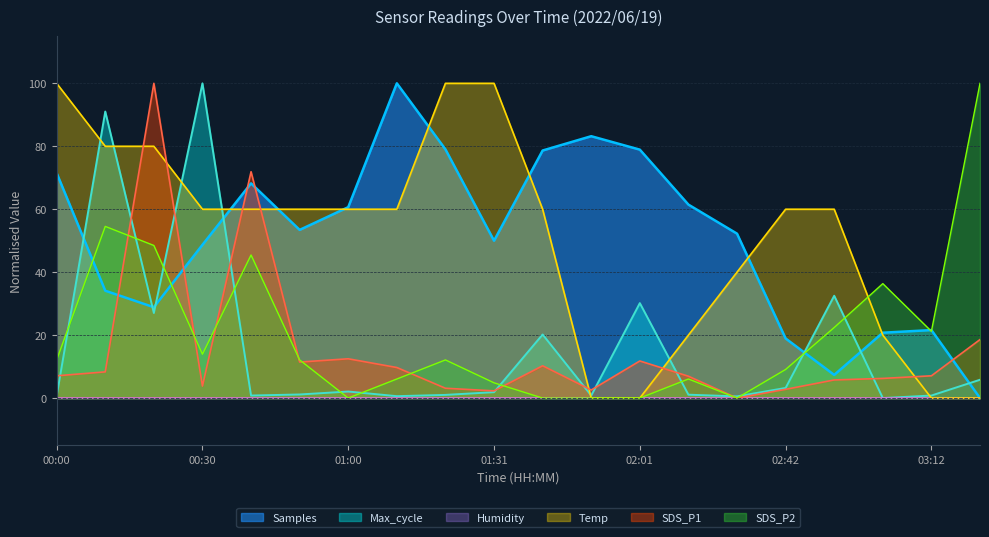

List the labels in order of SDS_P2 value, smallest first.

01:00, 01:41, 01:51, 02:01, 02:21, 01:31, 01:10, 02:11, 02:42, 00:00, 00:50, 01:21, 00:30, 03:12, 02:52, 03:02, 00:40, 00:20, 00:10, 03:22